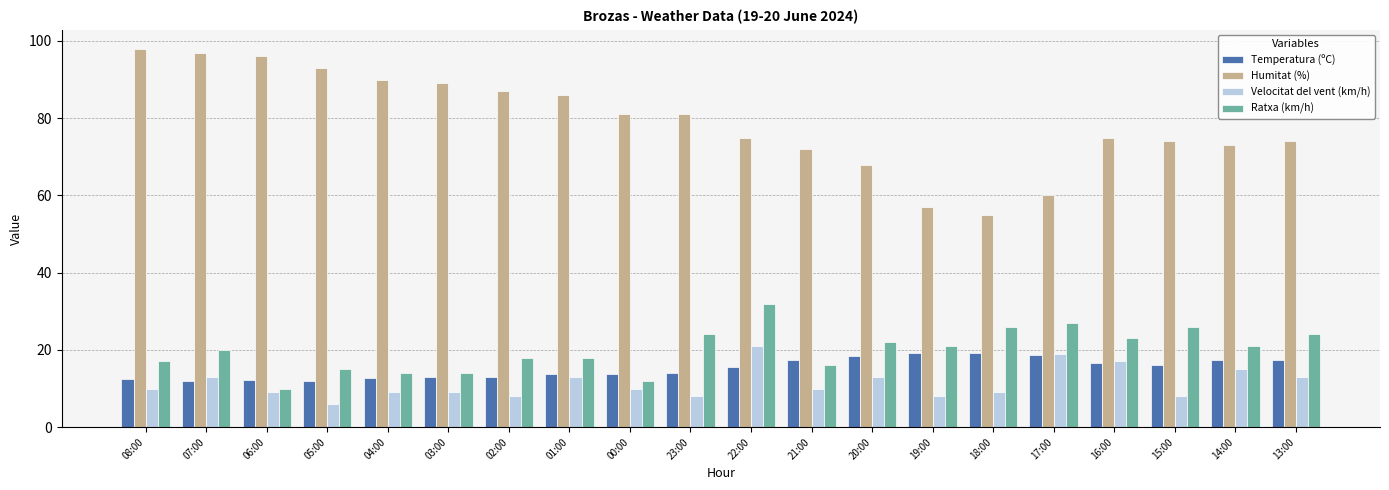

Which series has the largest range (max minus min)?

Humitat (%)